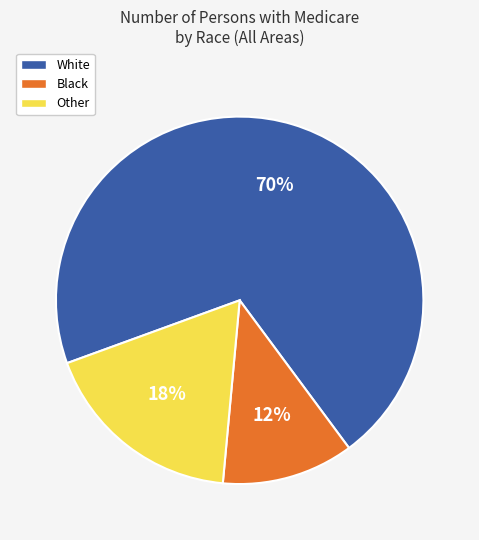

What percentage is the Black slice, to the nearest percent?

12%